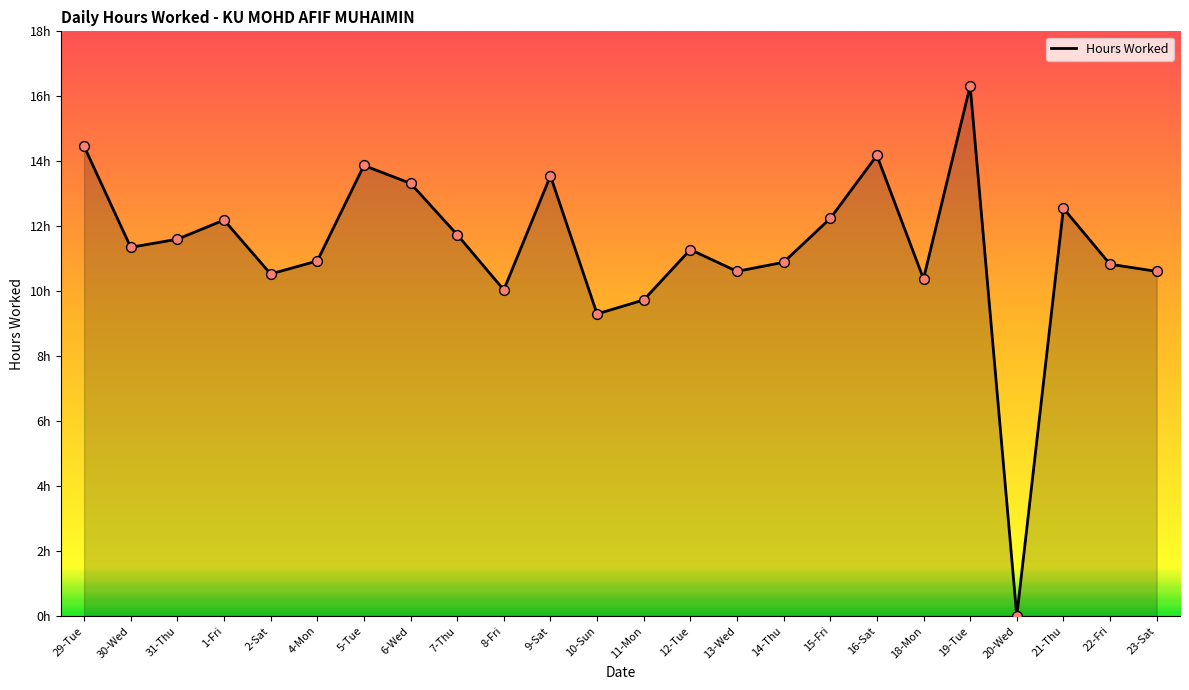

Approximately how many times larger is the value at 9-Sat compared to 22-Fri?

1.3